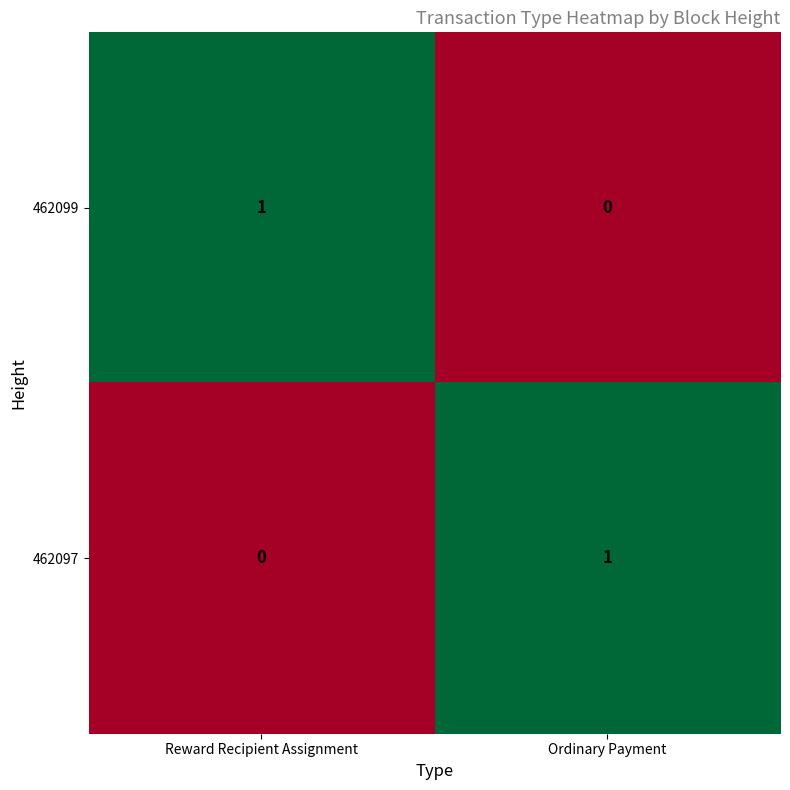

The value of 462097 at Ordinary Payment is 2. True or false?

False